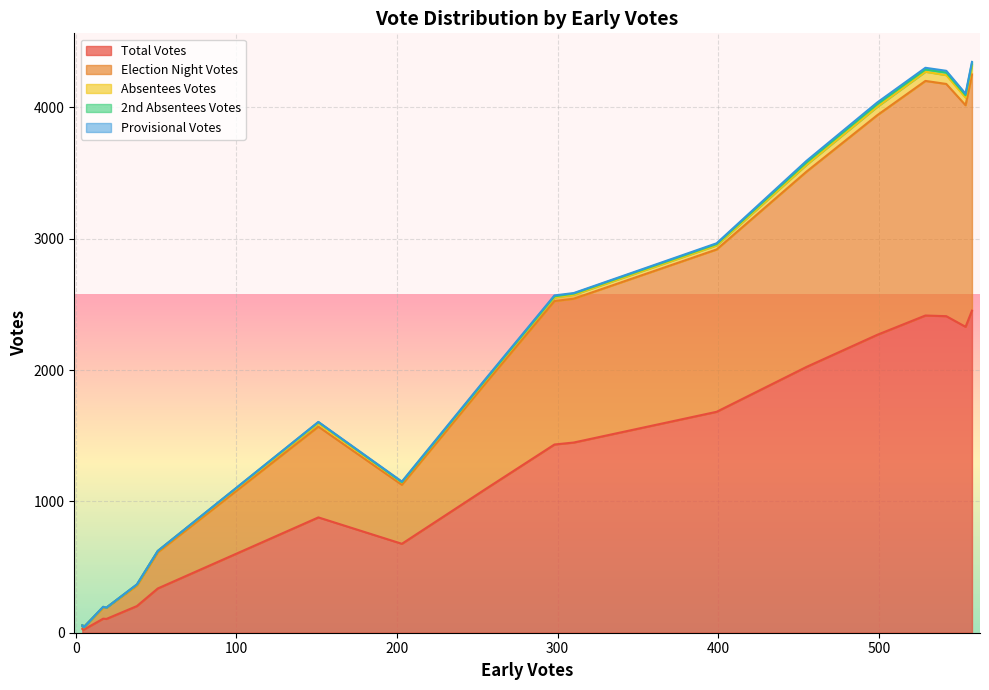

Rank the categories by Provisional Votes value from highest to lowest.

3, 4, 12, 2, 16, 7, 14, 19, 18, 13, 17, 10, 15, 0, 5, 1, 6, 8, 9, 11